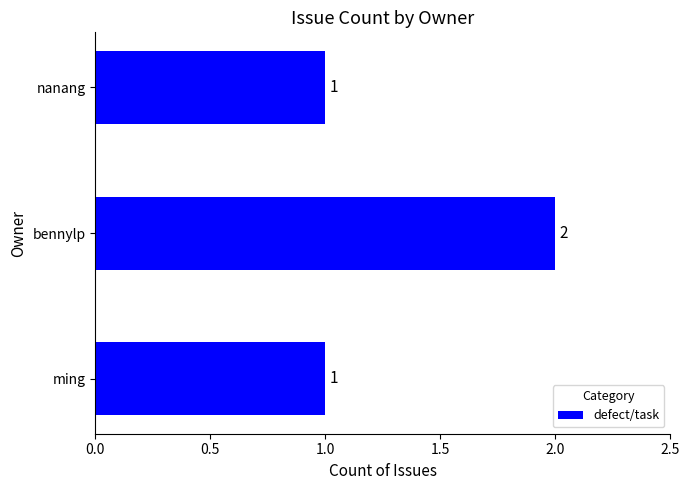

What is the label of the 1st bar from the top?

nanang